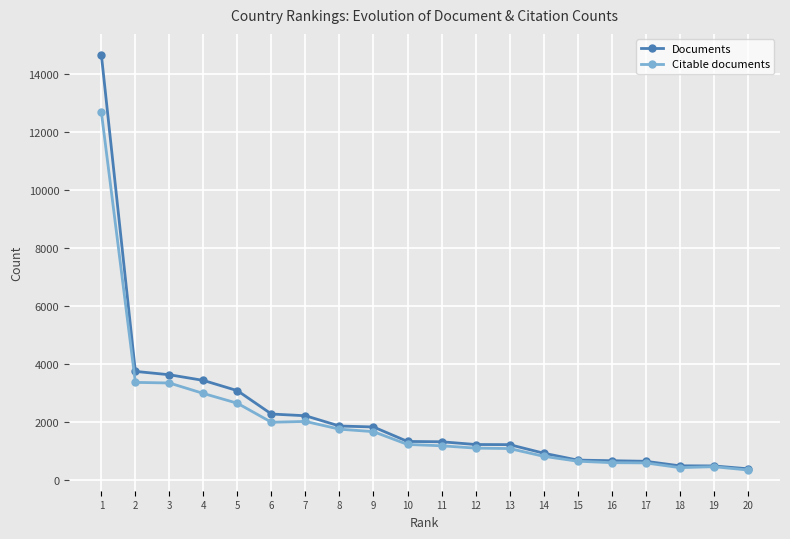

The value of Documents at 9 is 1816. True or false?

True